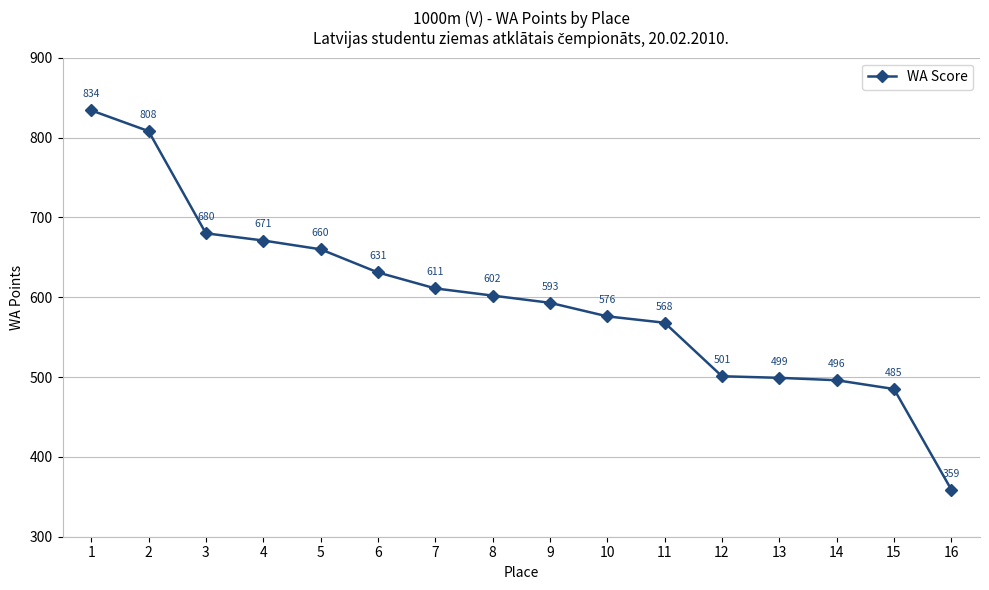

True or false: the data shows 496 at 14.

True